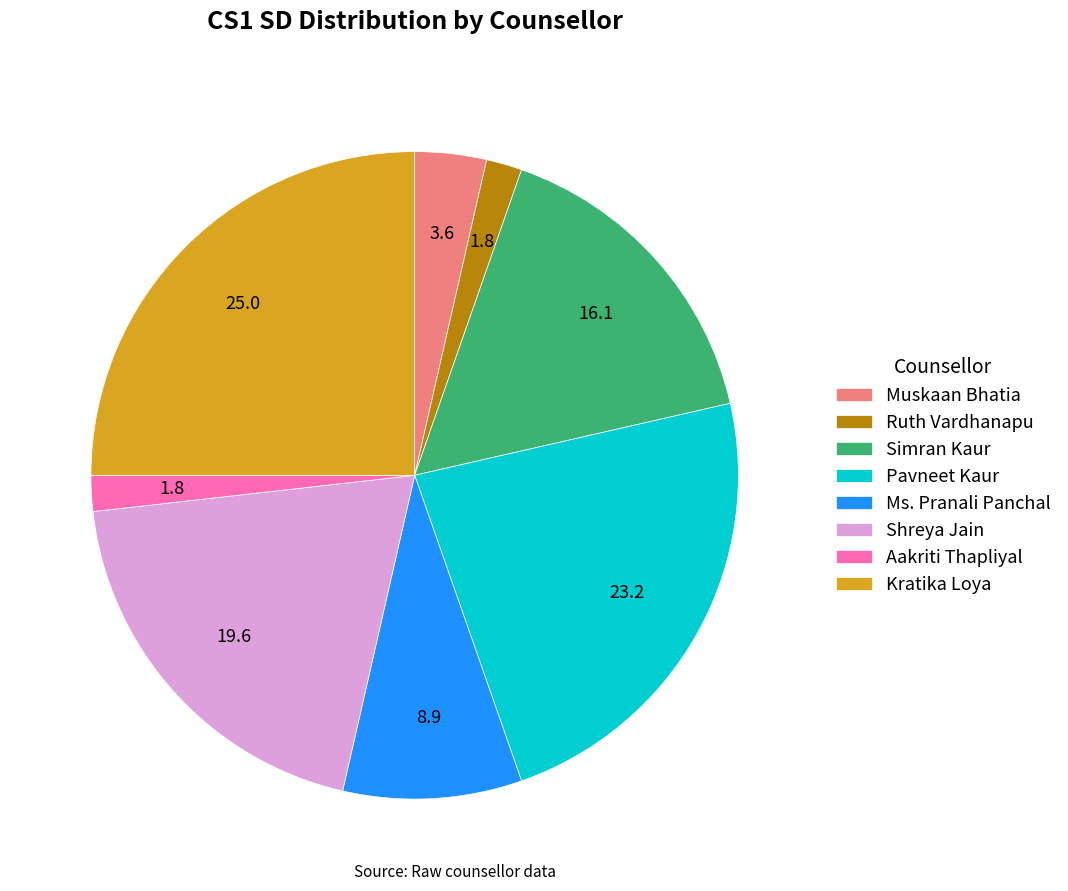

Combined, do Ms. Pranali Panchal and Kratika Loya account for over 50%?

No